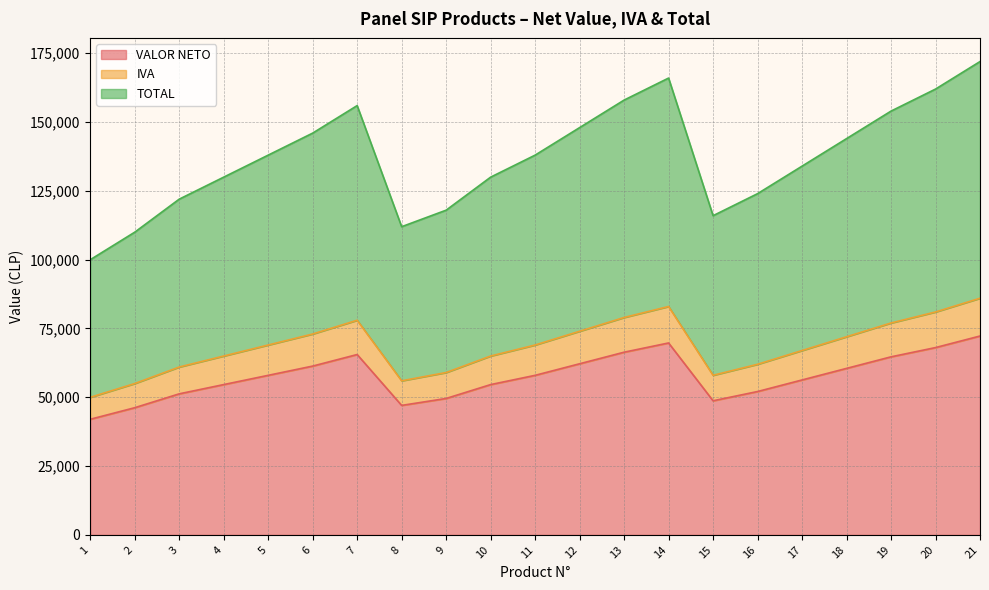

What is the difference between the VALOR NETO values at 1 and 5?

15966.4